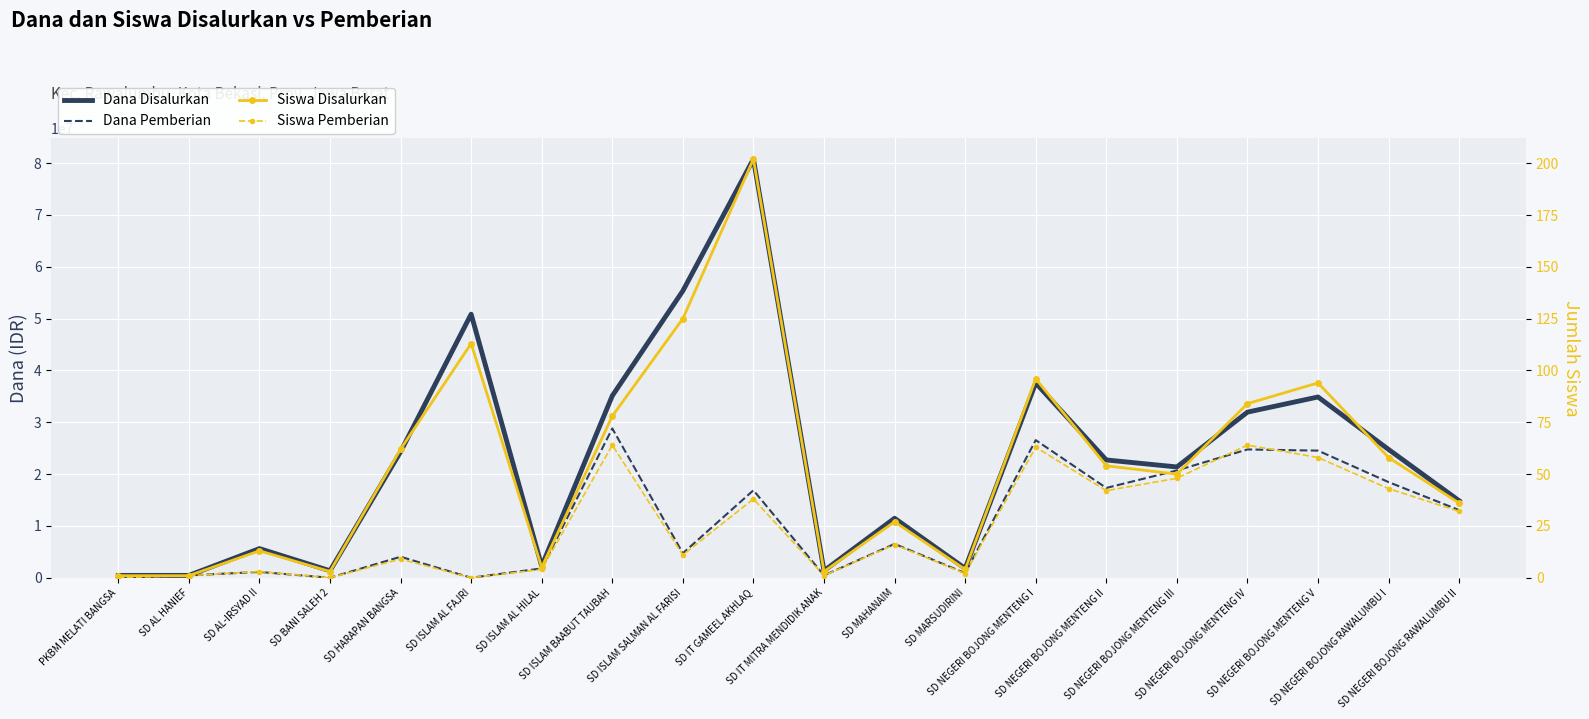

Reading right to left, transcribe all the data shown in this chart.

Dana Disalurkan: 14850000	24750000	34875000	31950000	21375000	22725000	37575000	1800000	11475000	1350000	80775000	55350000	35100000	2250000	50850000	24300000	1350000	5625000	450000	450000
Dana Pemberian: 13050000	18450000	24525000	24750000	20700000	17325000	26550000	900000	6525000	450000	16875000	4725000	28800000	1800000	0	4050000	0	1125000	450000	0
Siswa Disalurkan: 36	58	94	84	50	54	96	4	27	3	202	125	78	5	113	62	3	13	1	1
Siswa Pemberian: 32	43	58	64	48	42	63	2	16	1	38	11	64	4	0	9	0	3	1	0